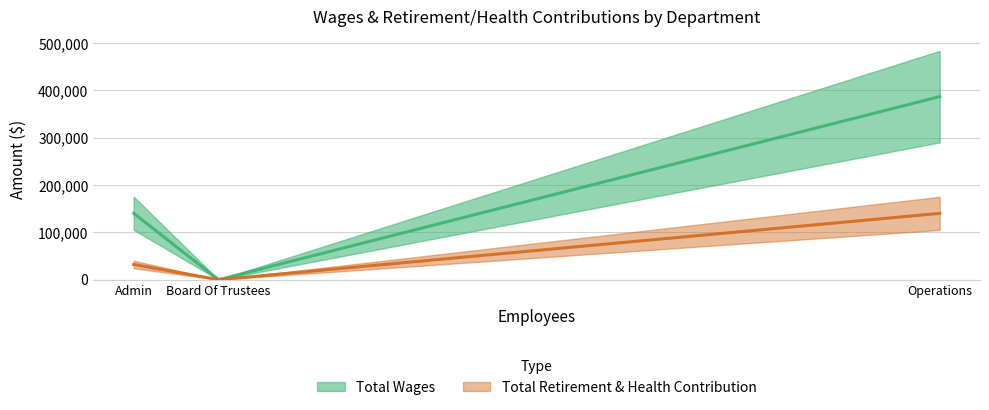

True or false: Total Retirement & Health Contribution has a value of 64964 at Board Of Trustees.

False